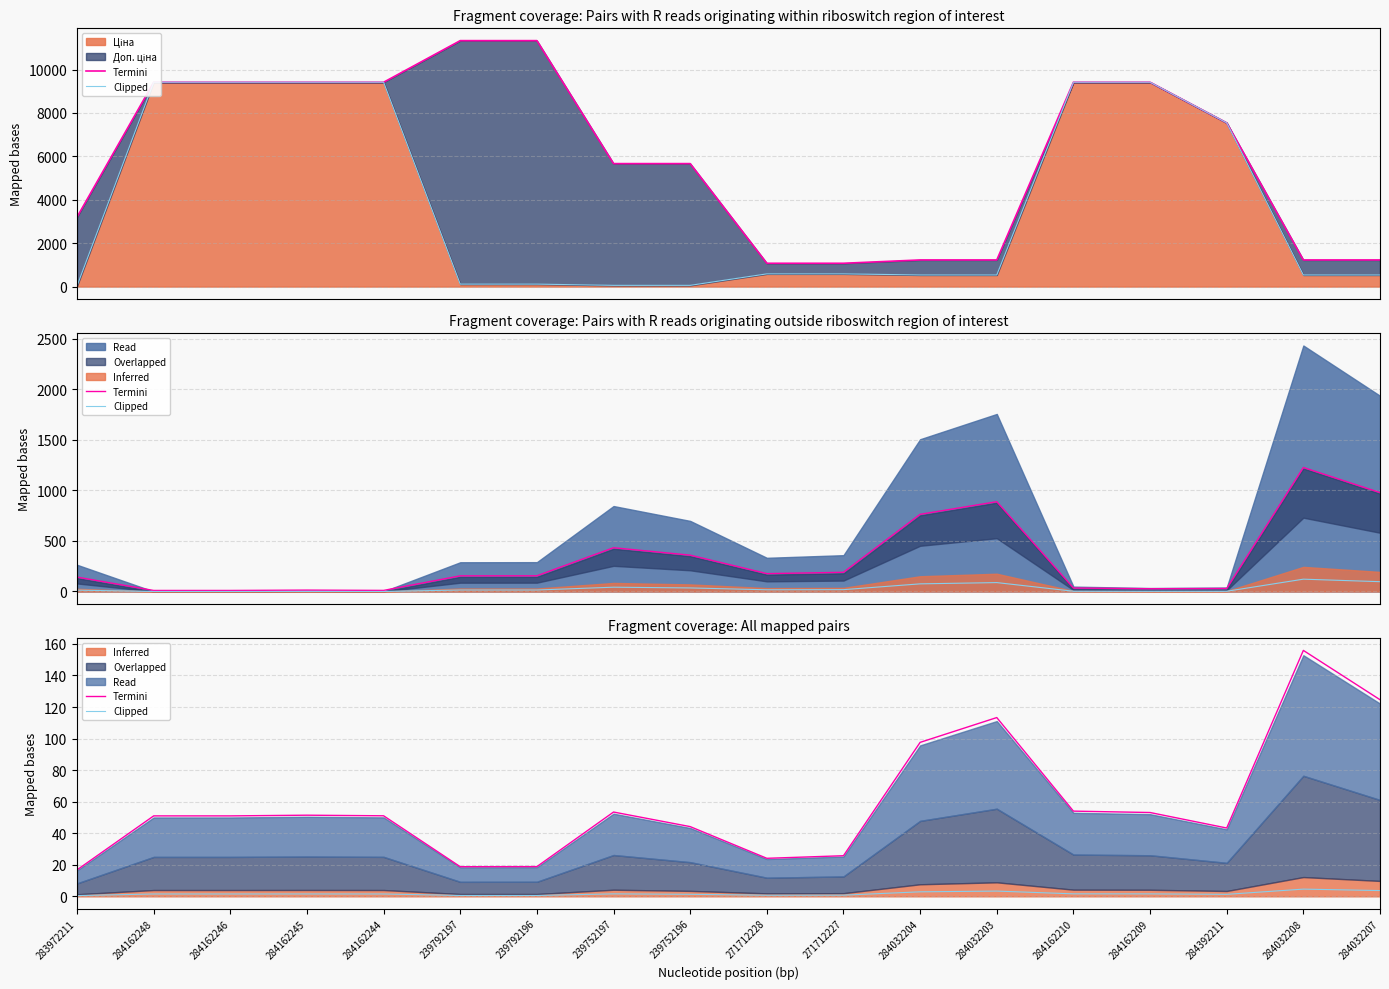

What is the label of the 7th point from the left?

239792196